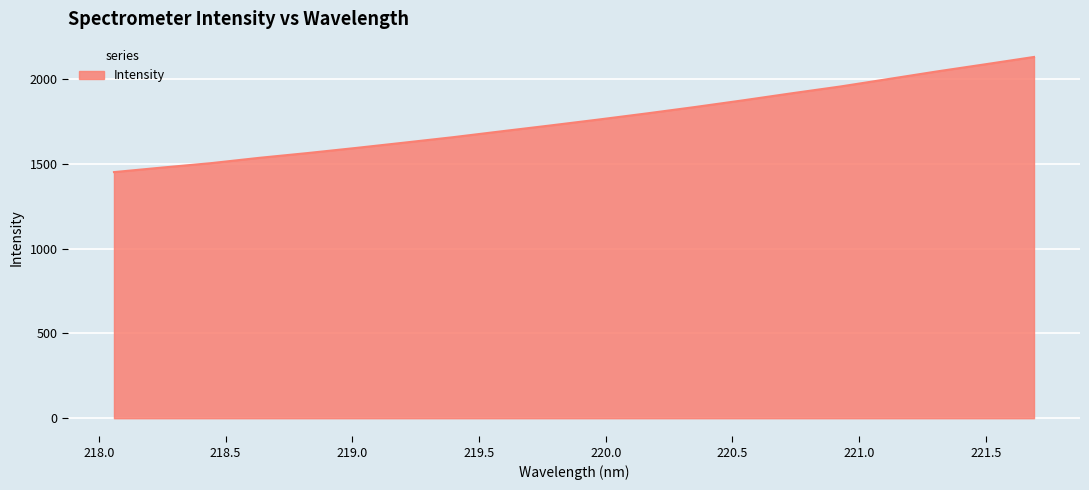

How many lines are shown in the chart?

1